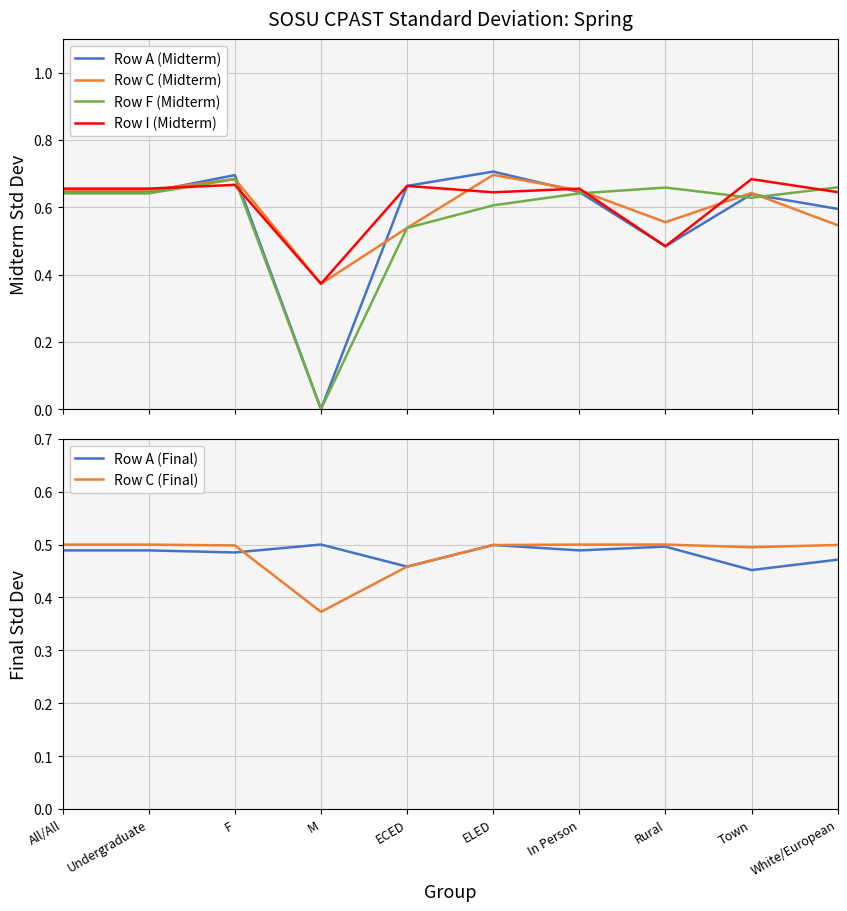

At how many categories does at least one series exceed 0?

10